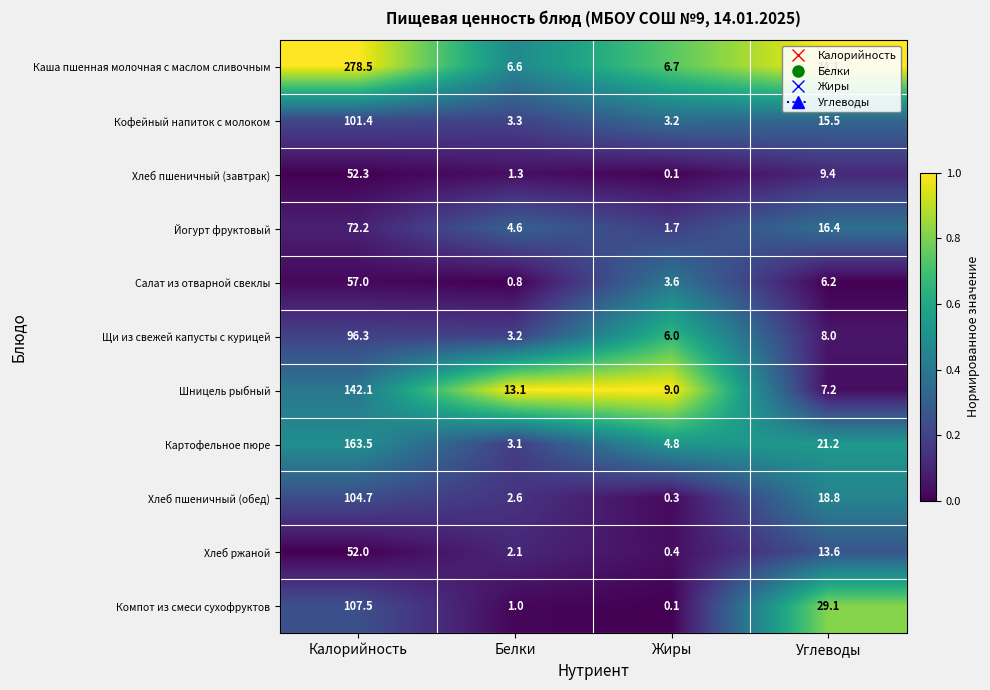

Where does the Хлеб пшеничный (завтрак) series first go above 9?

Калорийность